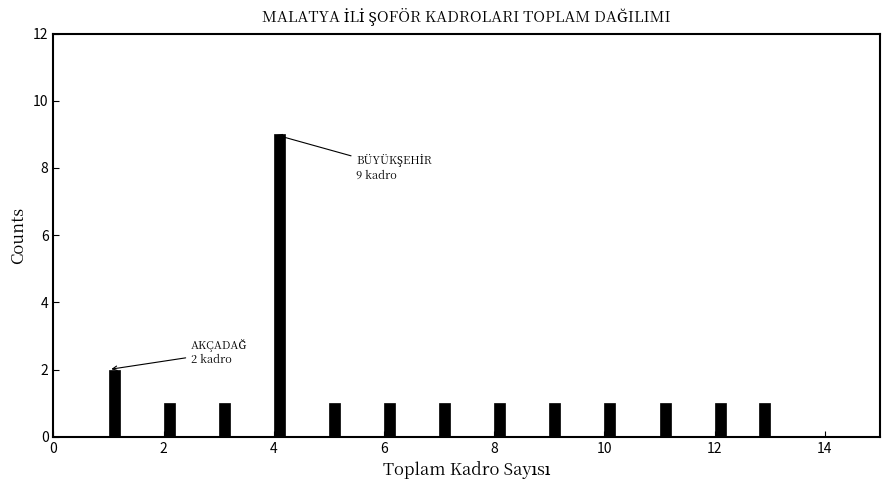

Read against the x-axis, roughly where is the centre of the tallest bar?

4.2